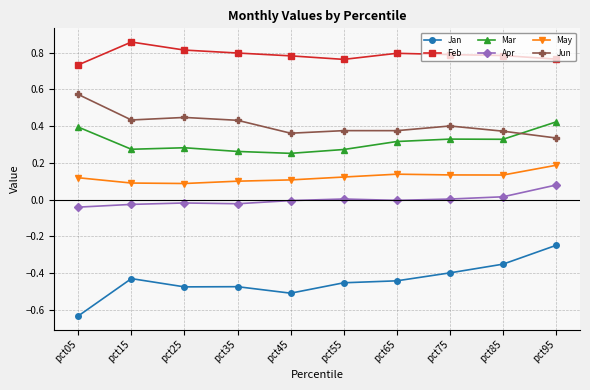

The value of May at pct15 is 0.1. True or false?

True